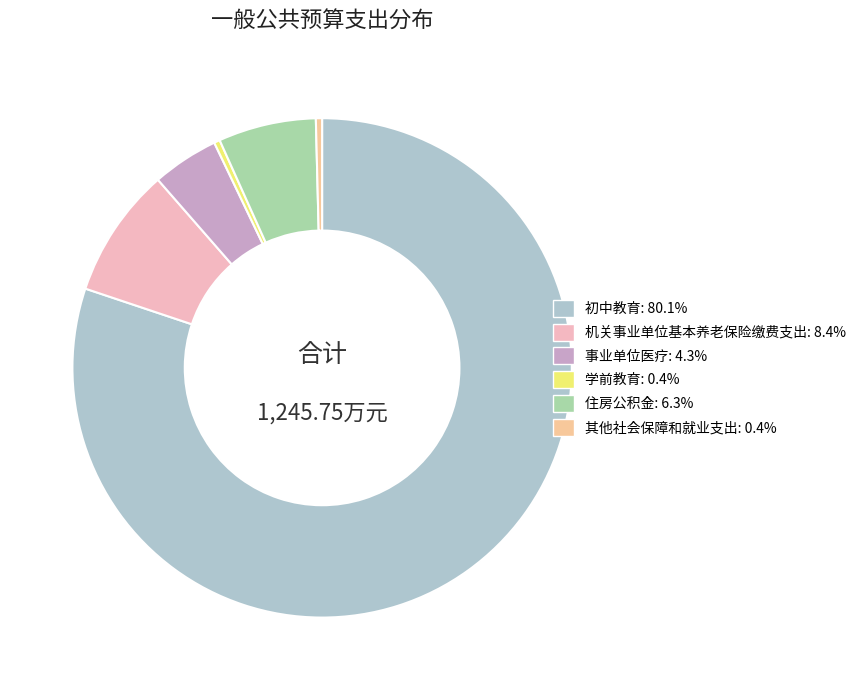

Which category accounts for the majority?

初中教育